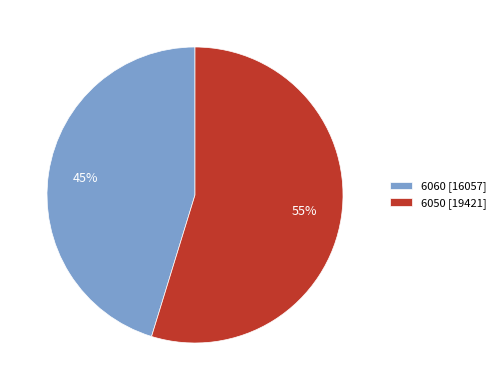

Rank the categories by value from highest to lowest.

6050, 6060